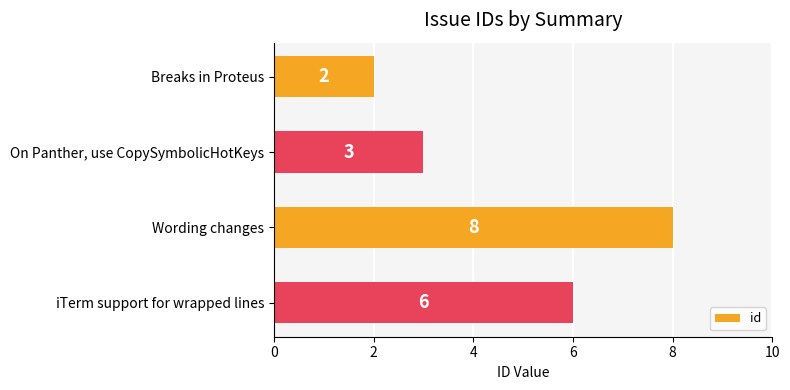

Reading bottom to top, what are all the values shown in this chart?

6	8	3	2